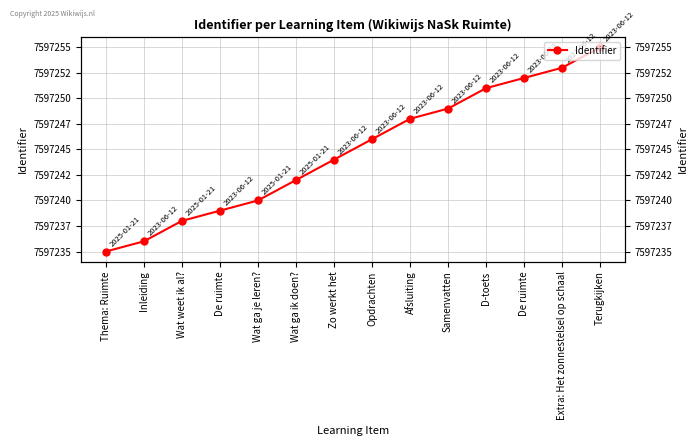

What is the average value?

7597245